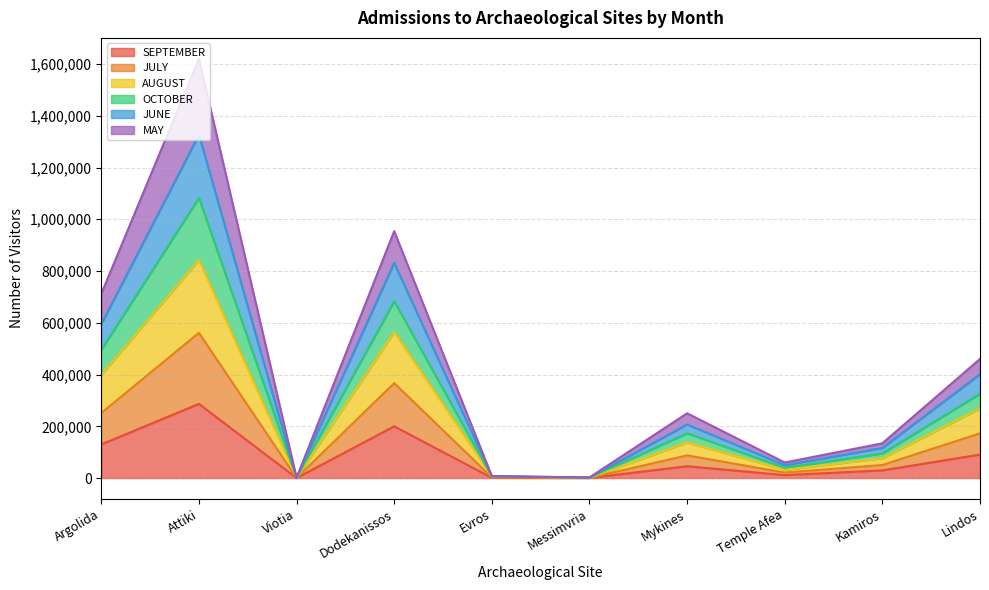

True or false: SEPTEMBER has a value of 199980 at Dodekanissos.

True